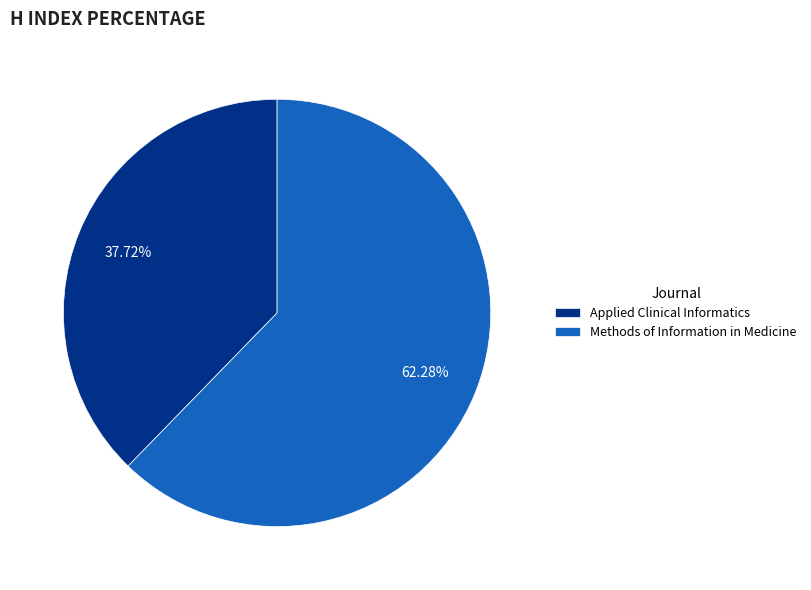

True or false: Applied Clinical Informatics accounts for 38% of the total.

True